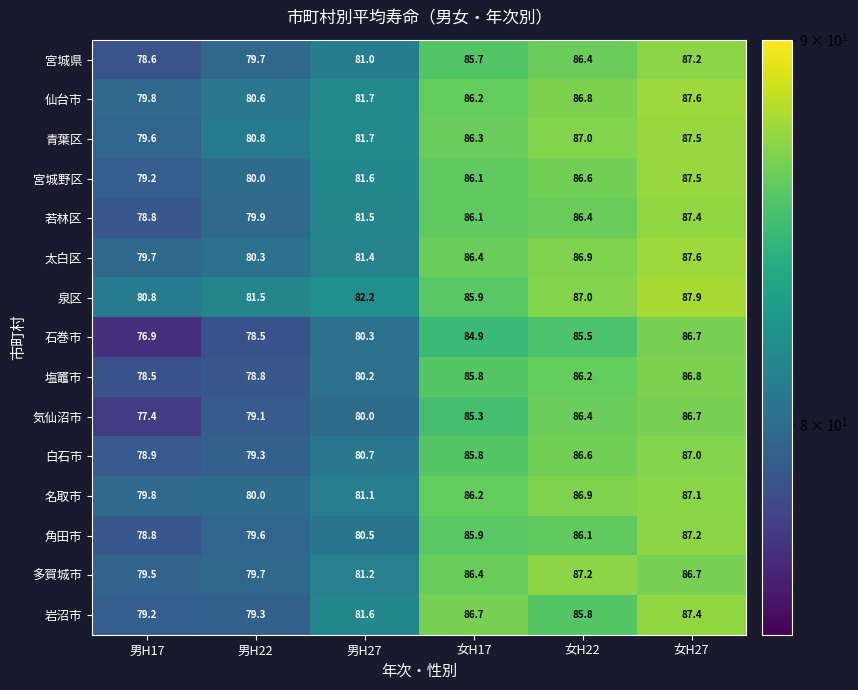

True or false: 太白区 has a value of 86.4 at 女H17.

True